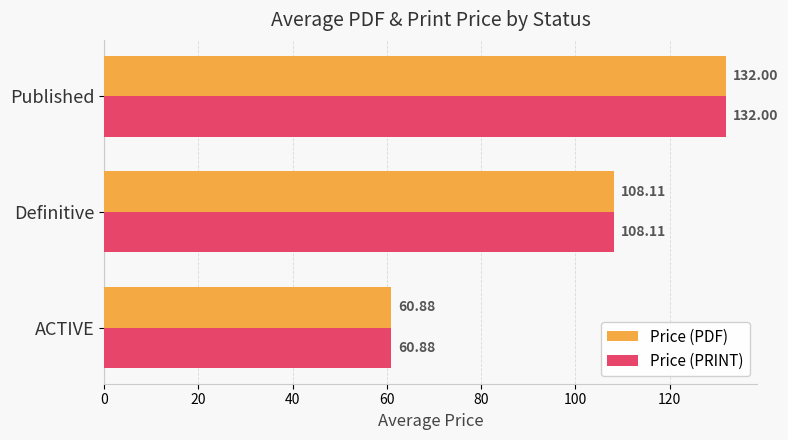

Is the value of Price (PDF) at Definitive greater than the value of Price (PRINT) at ACTIVE?

Yes